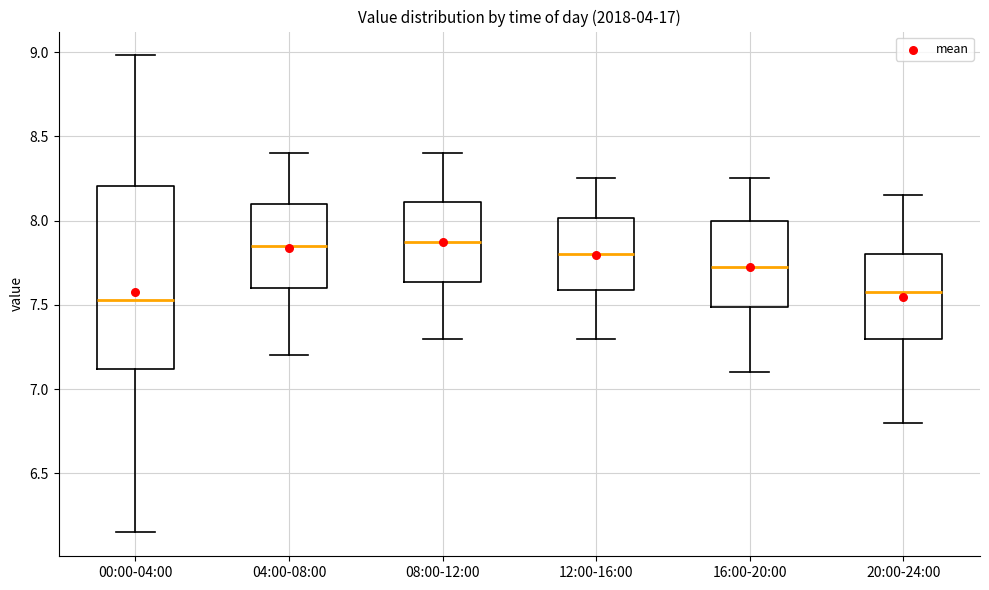

Reading left to right, transcribe this box plot: for each box, give where its median line is, the range the box spans, and where its two whiskers end, as read against the y-axis. The values are not printed on the chart, so give them approximately, as read against the axis.

00:00-04:00: median 7.55, box 7.10 to 8.20, whiskers 6.15 to 9.00
04:00-08:00: median 7.85, box 7.60 to 8.10, whiskers 7.20 to 8.40
08:00-12:00: median 7.90, box 7.65 to 8.10, whiskers 7.30 to 8.40
12:00-16:00: median 7.80, box 7.60 to 8.00, whiskers 7.30 to 8.25
16:00-20:00: median 7.75, box 7.50 to 8.00, whiskers 7.10 to 8.25
20:00-24:00: median 7.60, box 7.30 to 7.80, whiskers 6.80 to 8.15